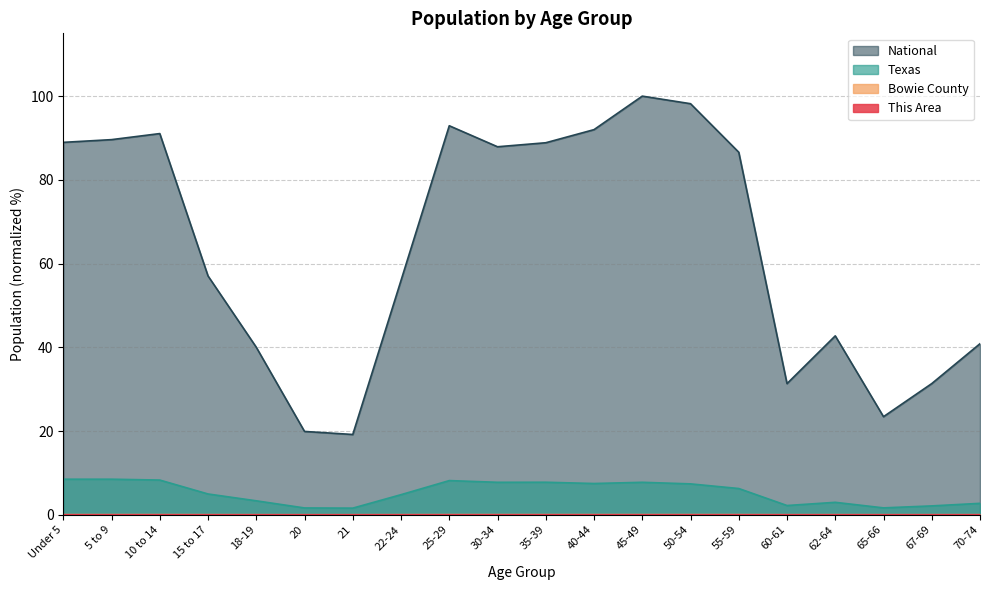

Reading left to right, what are all the values shown in this chart?

This Area: 0.0	0.0	0.0	0.0	0.0	0.0	0.0	0.0	0.0	0.0	0.0	0.0	0.0	0.0	0.0	0.0	0.0	0.0	0.0	0.0
Bowie County: 0.0	0.0	0.0	0.0	0.0	0.0	0.0	0.0	0.0	0.0	0.0	0.0	0.0	0.0	0.0	0.0	0.0	0.0	0.0	0.0
Texas: 8.5	8.5	8.3	5.0	3.3	1.6	1.6	4.8	8.2	7.8	7.8	7.5	7.8	7.4	6.3	2.2	3.0	1.6	2.1	2.7
National: 89.0	89.6	91.1	57.0	40.0	19.9	19.2	56.0	92.9	87.9	88.9	92.0	100.0	98.2	86.6	31.3	42.7	23.4	31.3	40.9